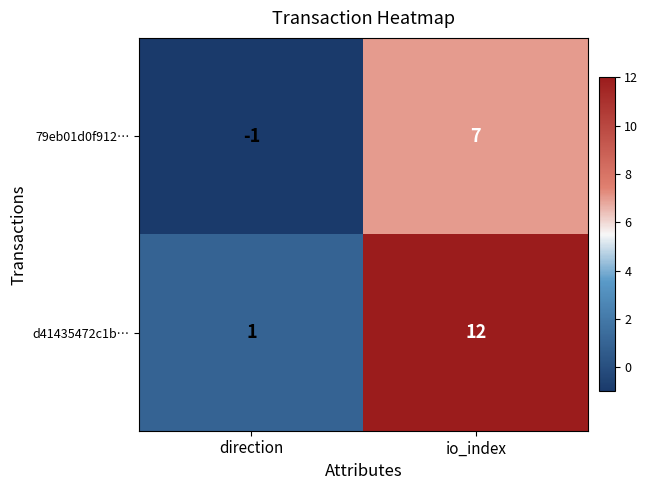

Which category has the highest value in the 79eb01d0f912… series?

io_index